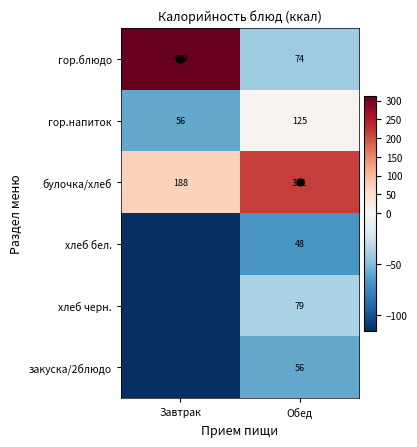

The value of хлеб бел. at Завтрак is -69.7. True or false?

False